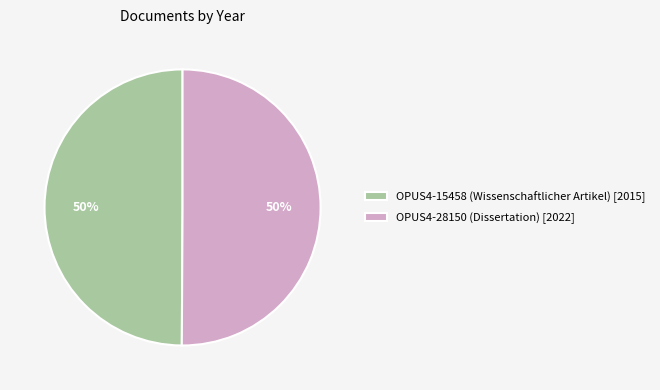

Approximately how many times larger is the value at OPUS4-15458 (Wissenschaftlicher Artikel) [2015] compared to OPUS4-28150 (Dissertation) [2022]?

1.0